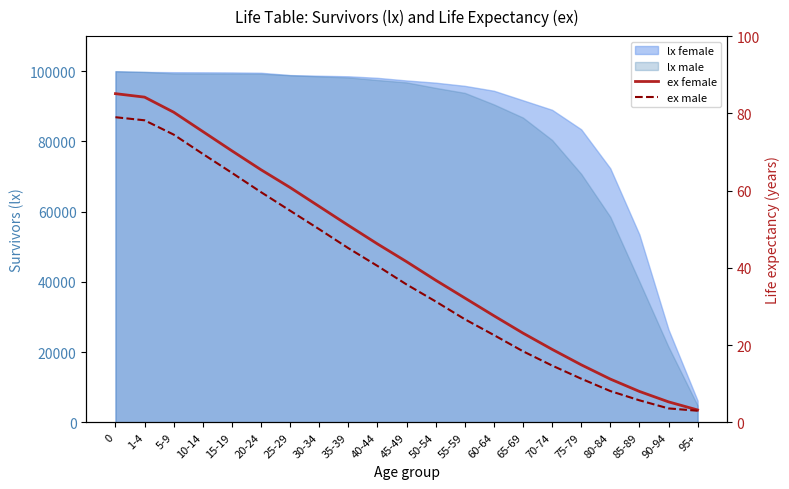

Is it true that ex male equals 45.1 at 35-39?

True